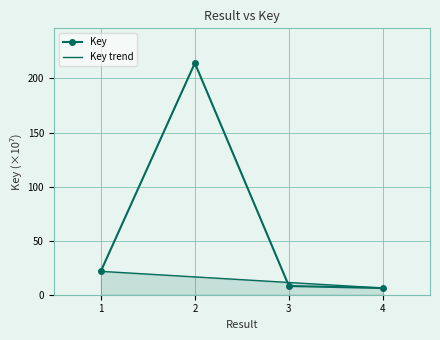

Rank the series by their average value, from highest to lowest.

Key, Key trend